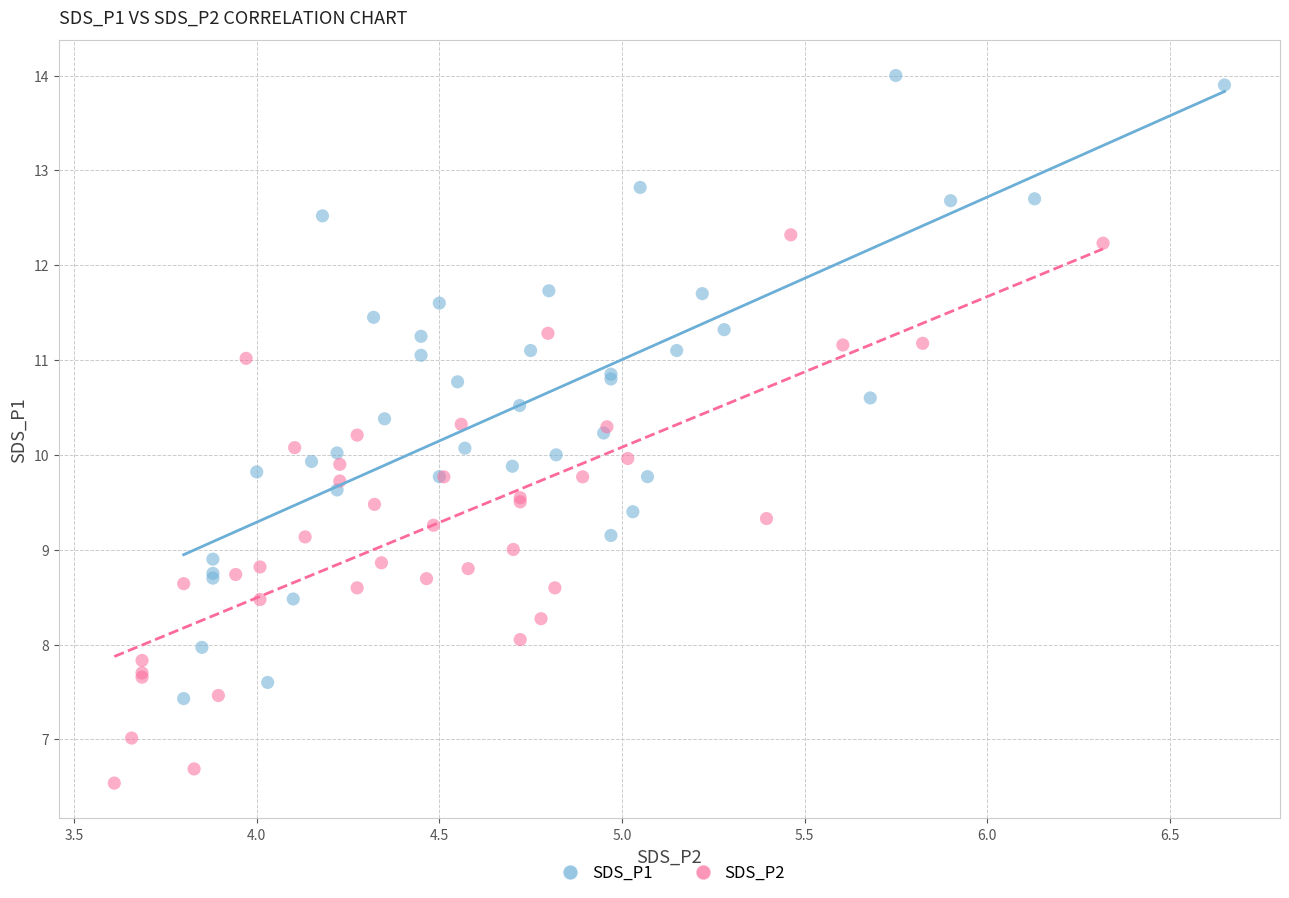

Which series reaches the maximum Y coordinate?

SDS_P1